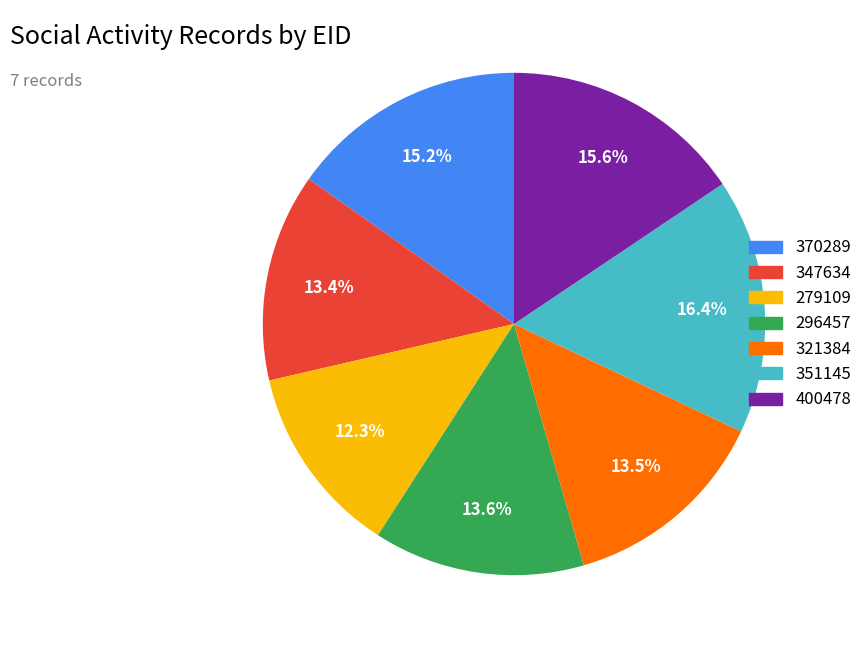

The 351145 slice represents 2% of the pie. True or false?

False